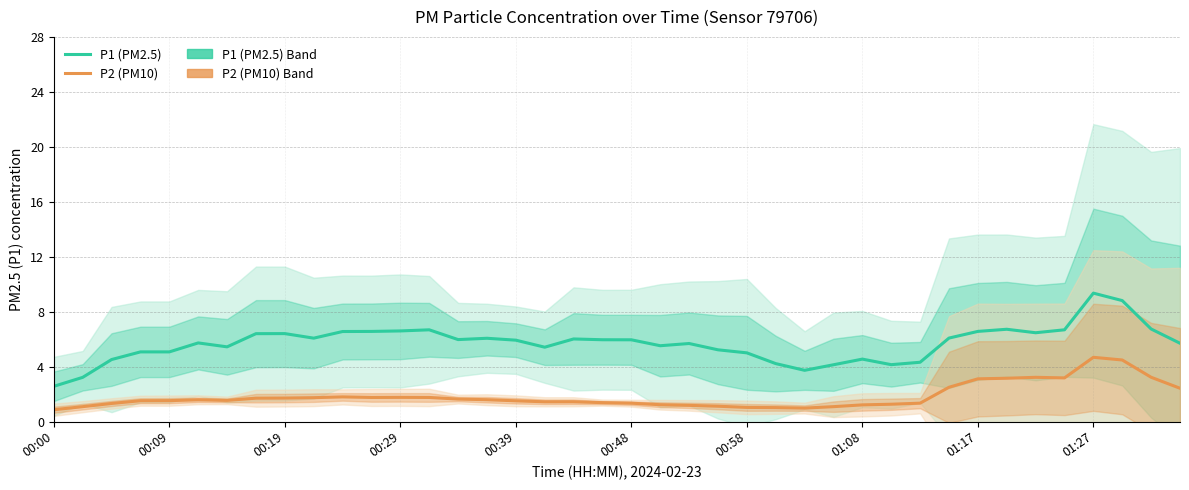

Reading left to right, extract all data points from this chart.

P1 (PM2.5): 2.6	3.2	4.5	5.1	5.1	5.7	5.4	6.4	6.4	6.1	6.6	6.6	6.6	6.7	6.0	6.1	5.9	5.4	6.0	6.0	5.9	5.5	5.7	5.2	5.0	4.2	3.7	4.1	4.5	4.1	4.3	6.1	6.6	6.7	6.5	6.7	9.3	8.8	6.7	5.7
P2 (PM10): 0.9	1.1	1.3	1.5	1.5	1.6	1.5	1.7	1.7	1.7	1.8	1.8	1.8	1.8	1.6	1.6	1.5	1.4	1.4	1.4	1.3	1.2	1.2	1.1	1.0	1.0	1.0	1.1	1.2	1.3	1.3	2.5	3.1	3.1	3.2	3.2	4.7	4.5	3.2	2.4